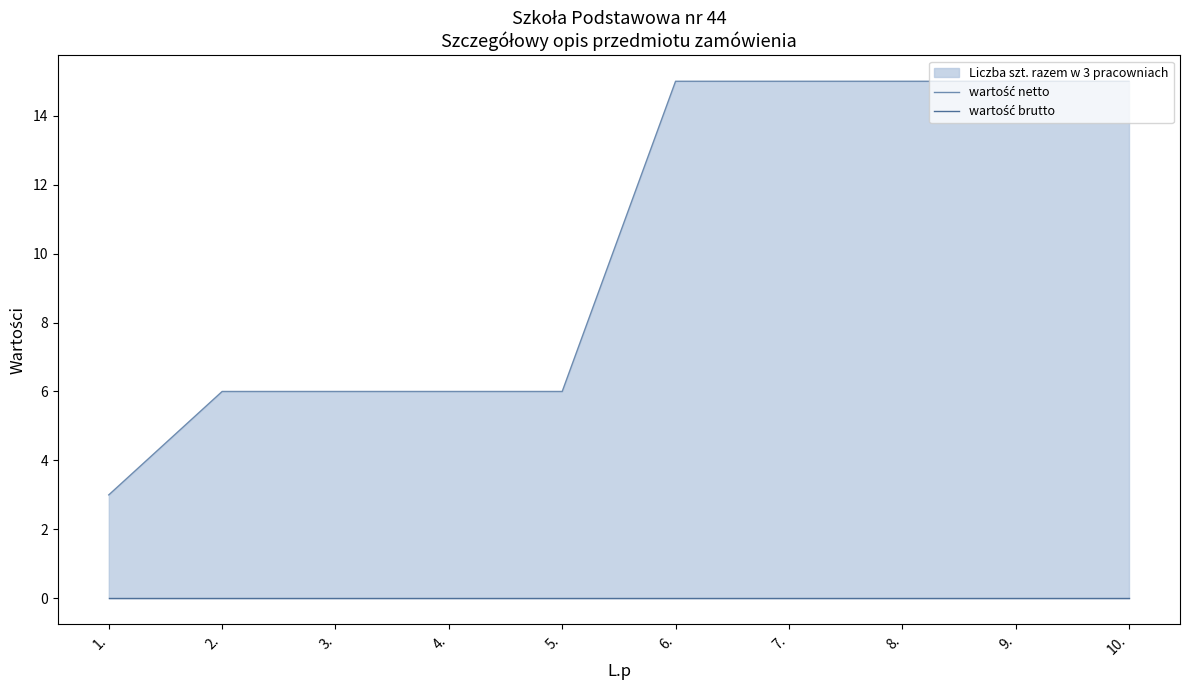

Rank the categories by wartość netto value from highest to lowest.

6., 7., 8., 9., 10., 2., 3., 4., 5., 1.